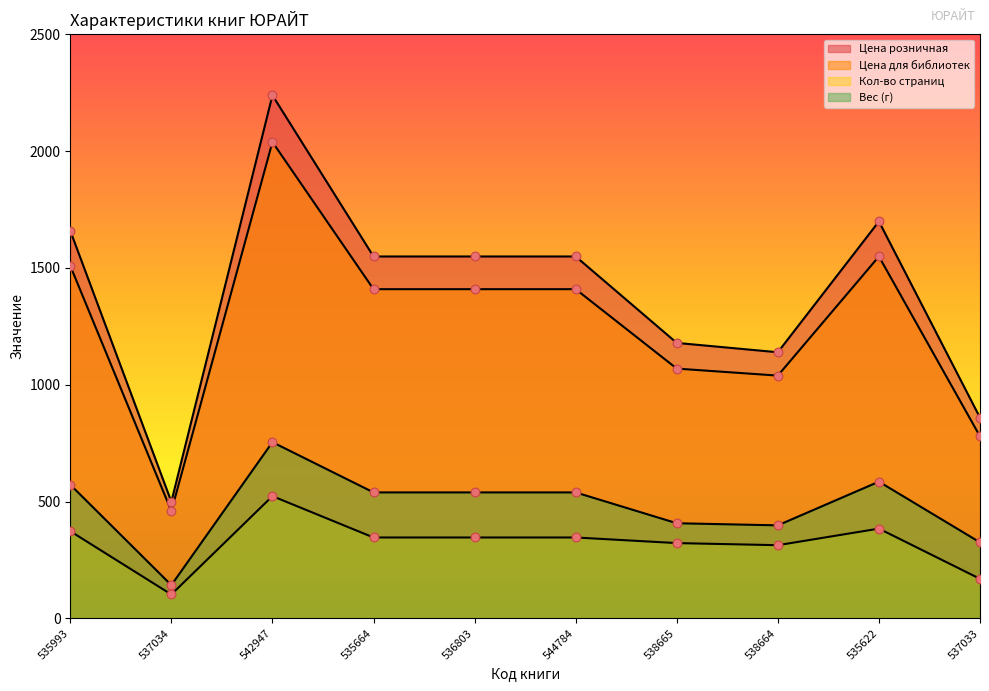

What is the total value across all series at 542947?

5555